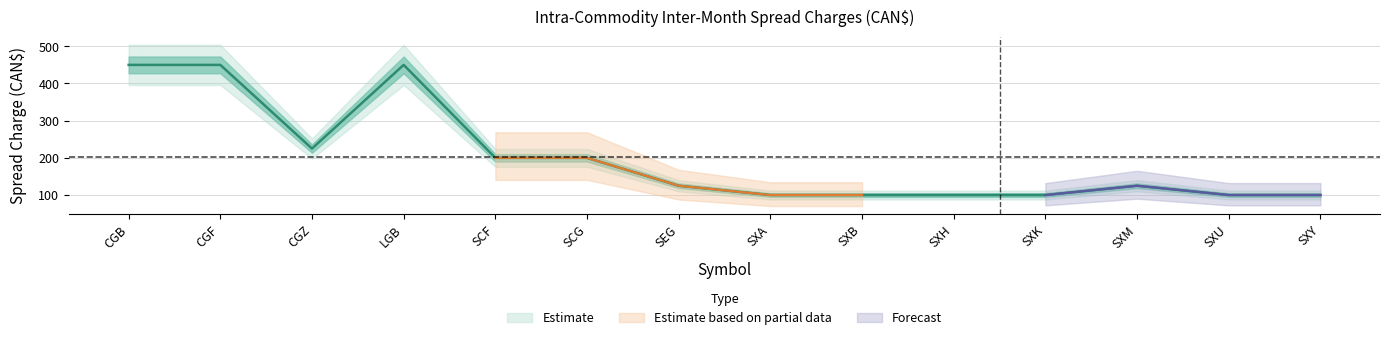

What is the difference between the maximum and minimum values?

350